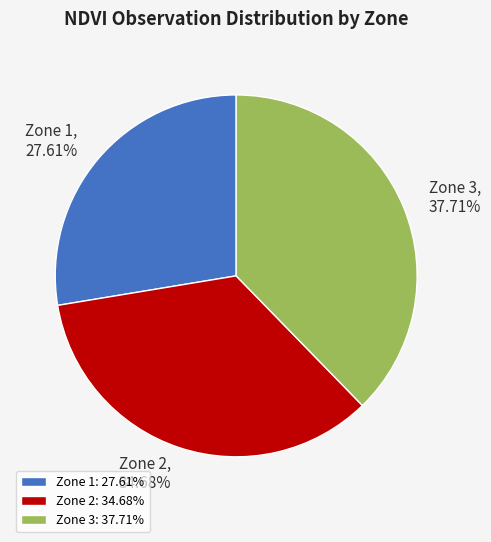

To the nearest percent, what portion does Zone 2 represent?

35%